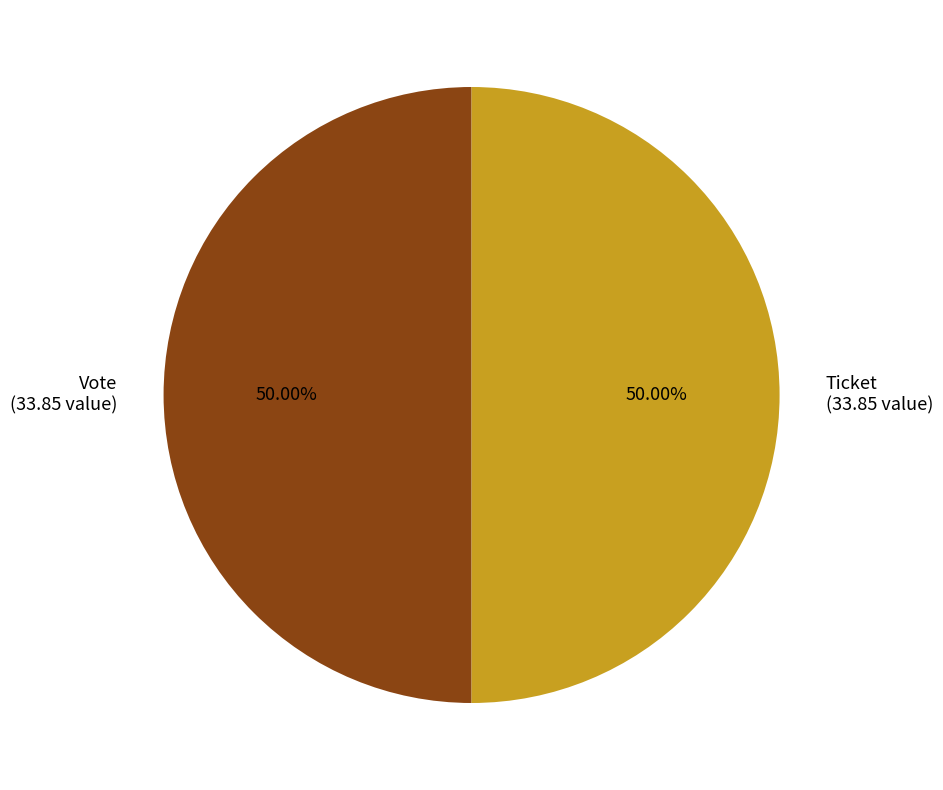

How much of the chart is everything except Ticket?

50.0%